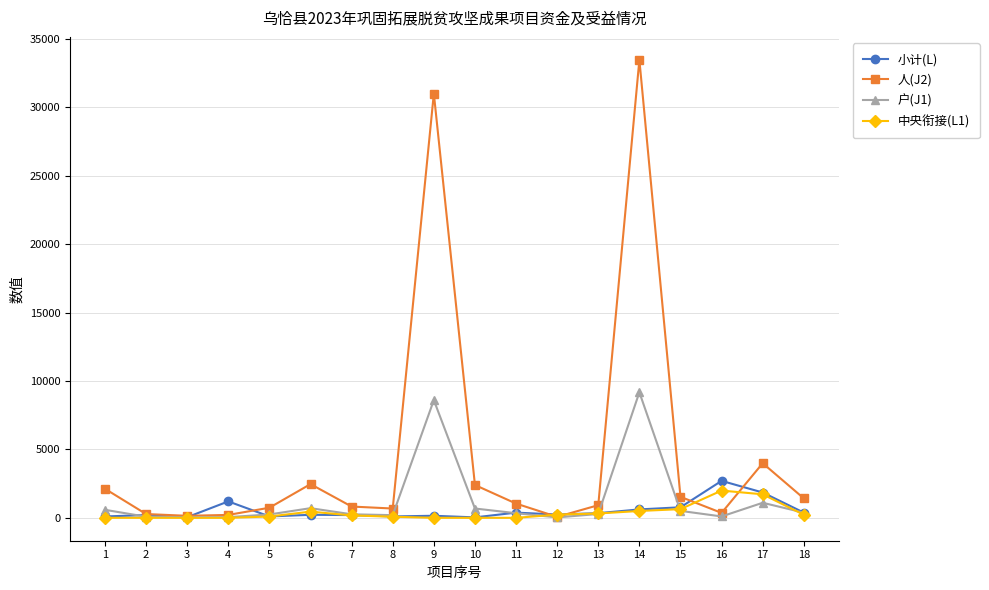

Which series changed the most between 6 and 17?

小计(L)